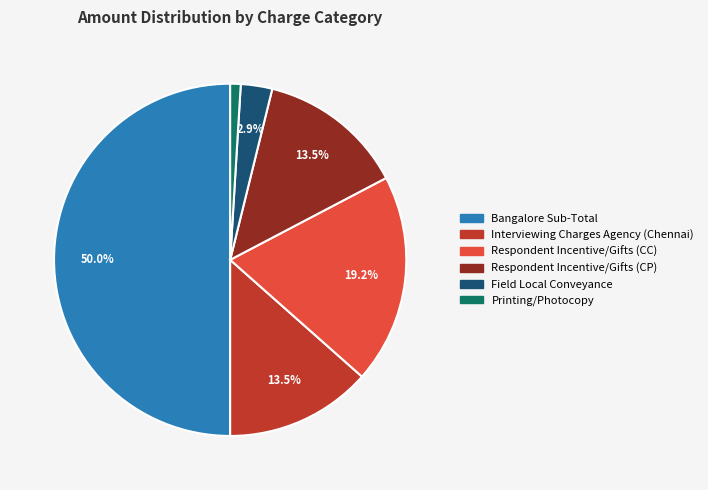

Is Field Local Conveyance the majority of the pie?

No